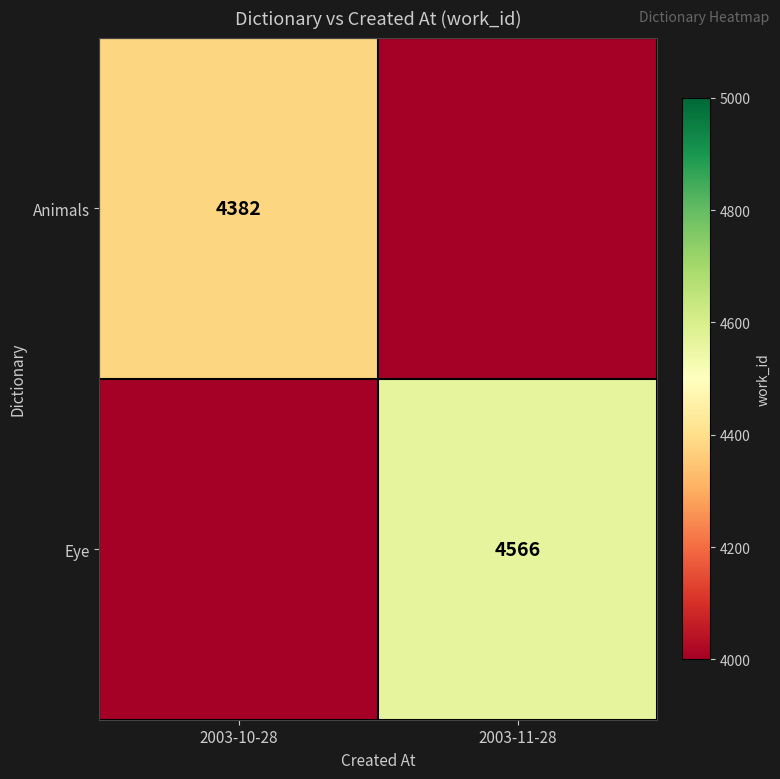

What is the difference between the highest and lowest values at 2003-11-28?

4566